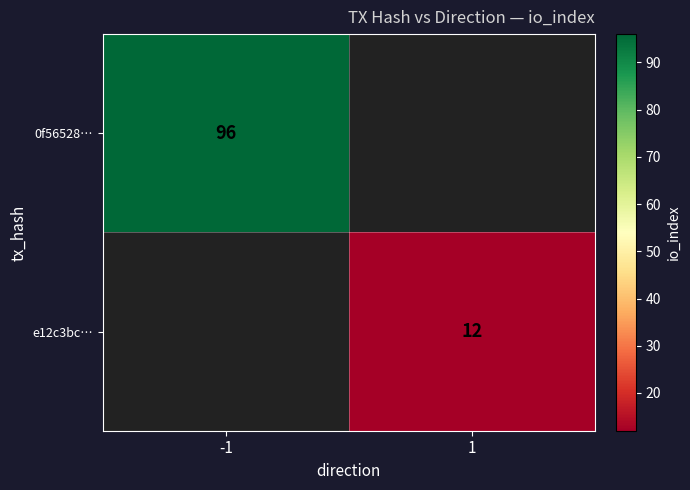

How many data points does each series have?

2